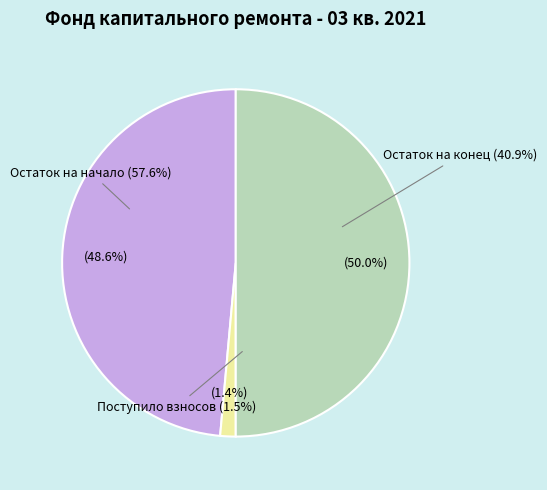

To the nearest percent, what is the average slice percentage?

33%